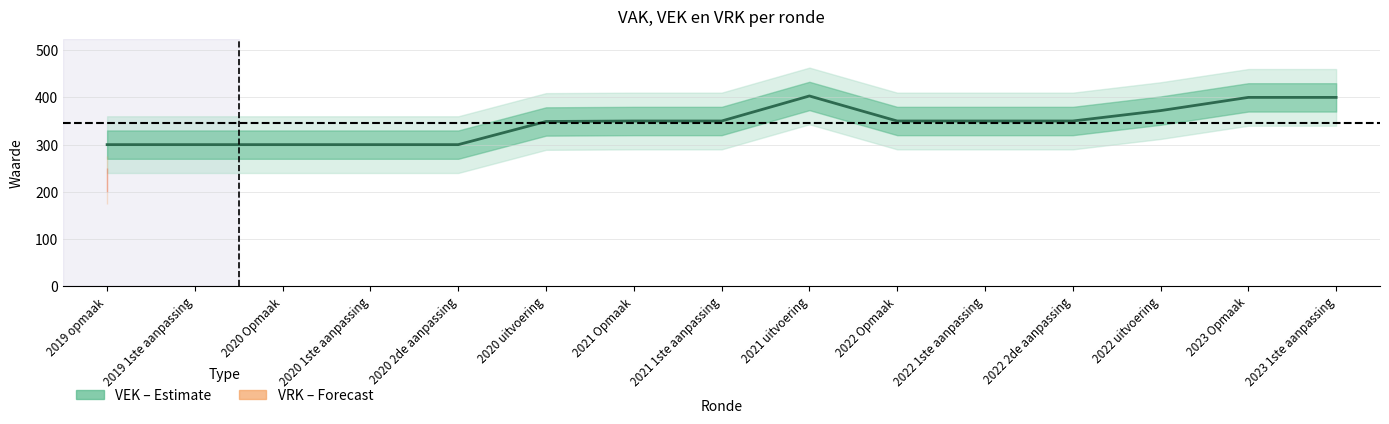

At which category does the data reach its first local peak?

2021 uitvoering